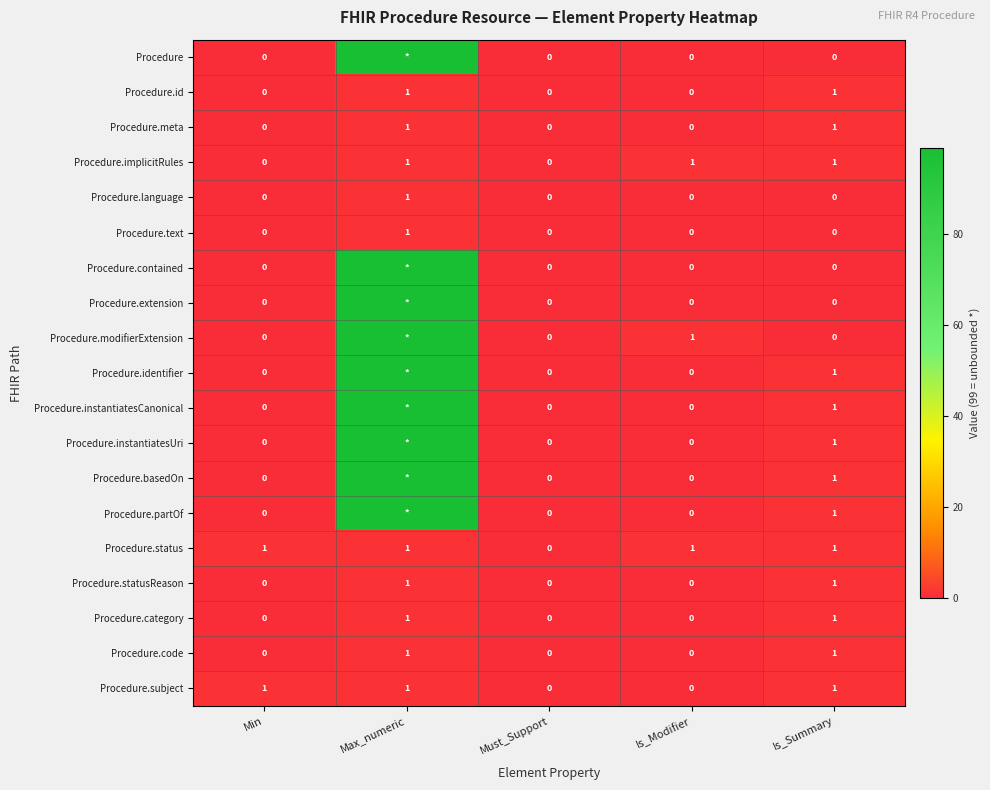

The value of Procedure.text at Must_Support is 0. True or false?

True